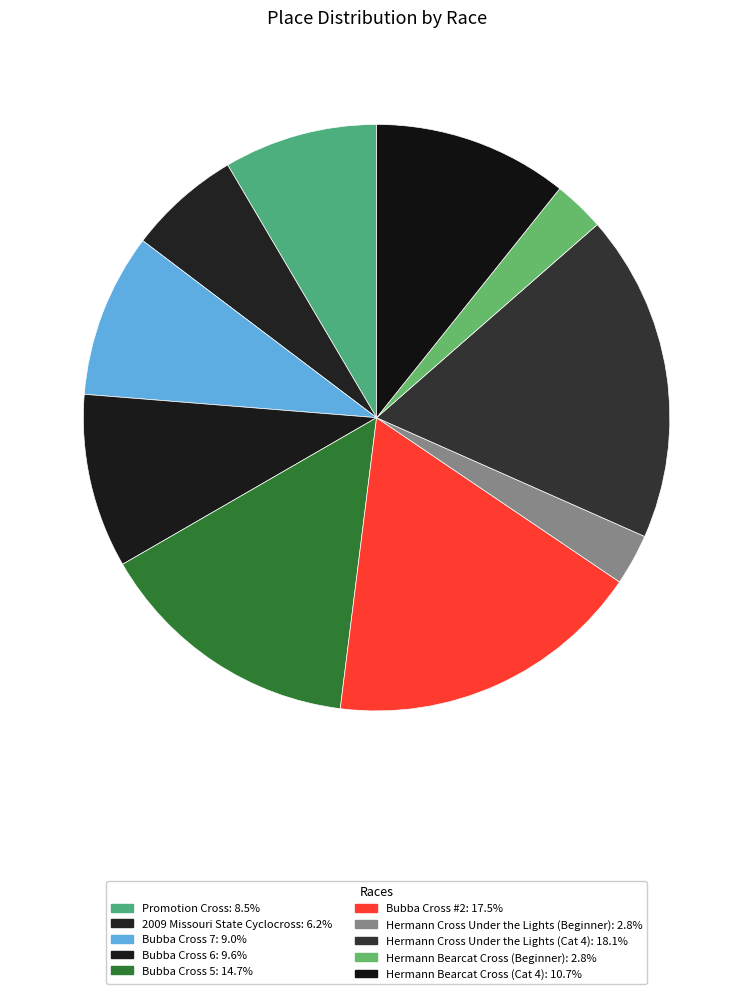

Does any single category account for the majority?

No